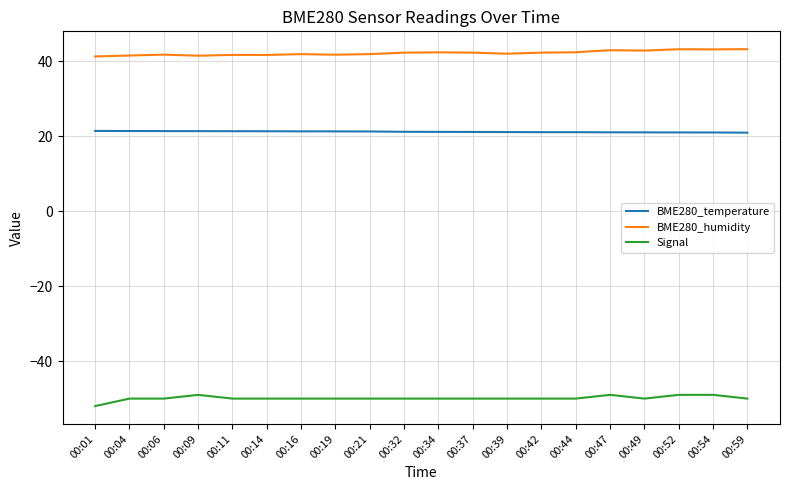

What is the spread (max minus min) of values at 00:39?

92.0